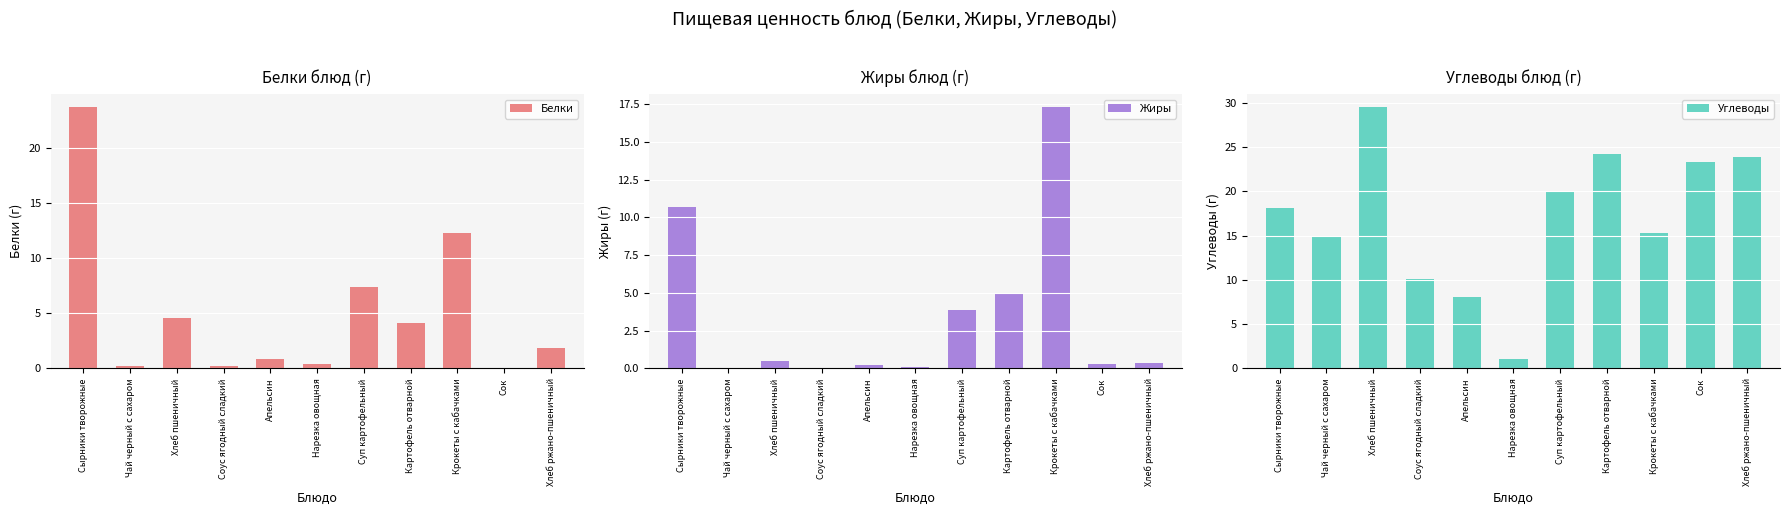

How many data points in Белки are above 1?

6